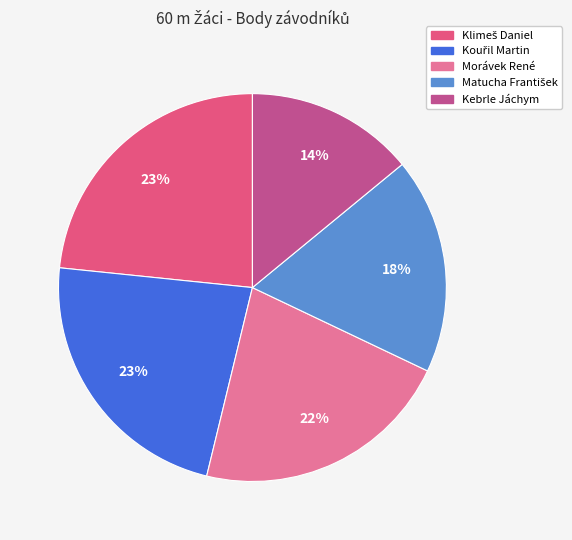

Is there a majority slice in this chart?

No